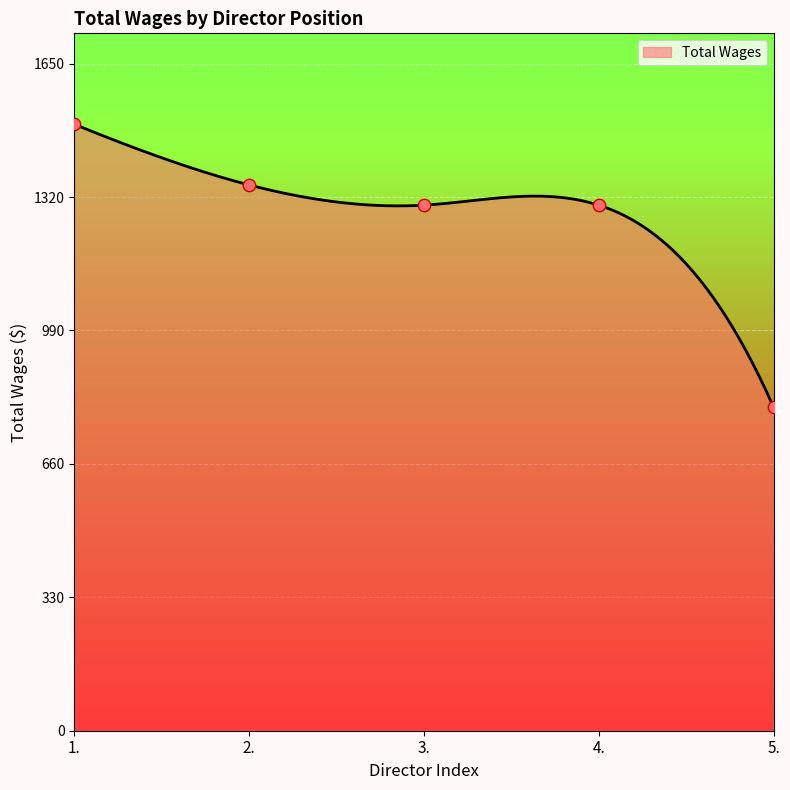

What is the change in value from 2. to 5.?

-550